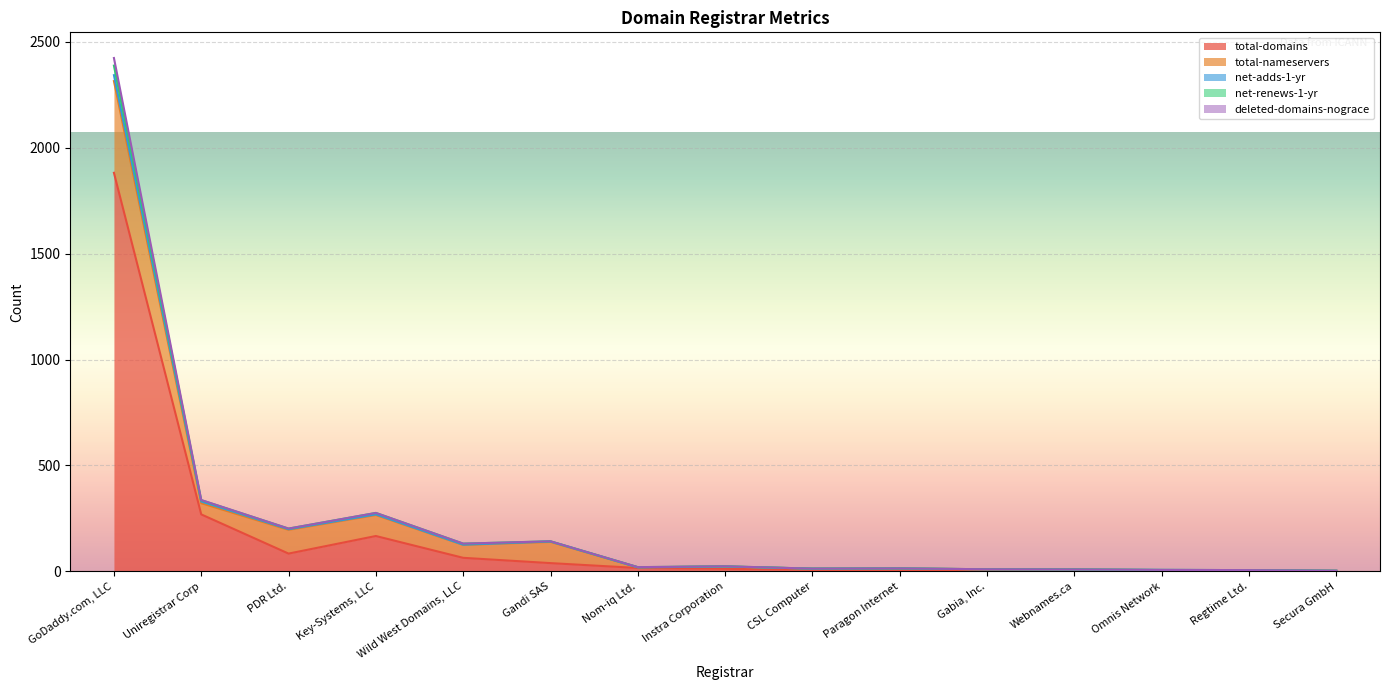

What is the maximum value for total-domains?

1882